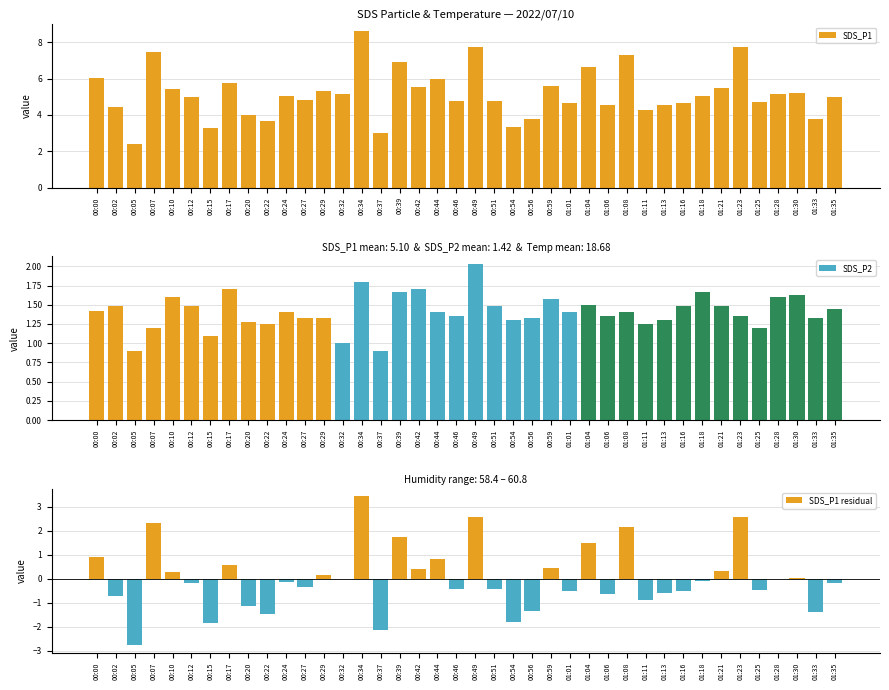

What is the value of the SDS_P1 residual bar at the 5th from the left?

0.3